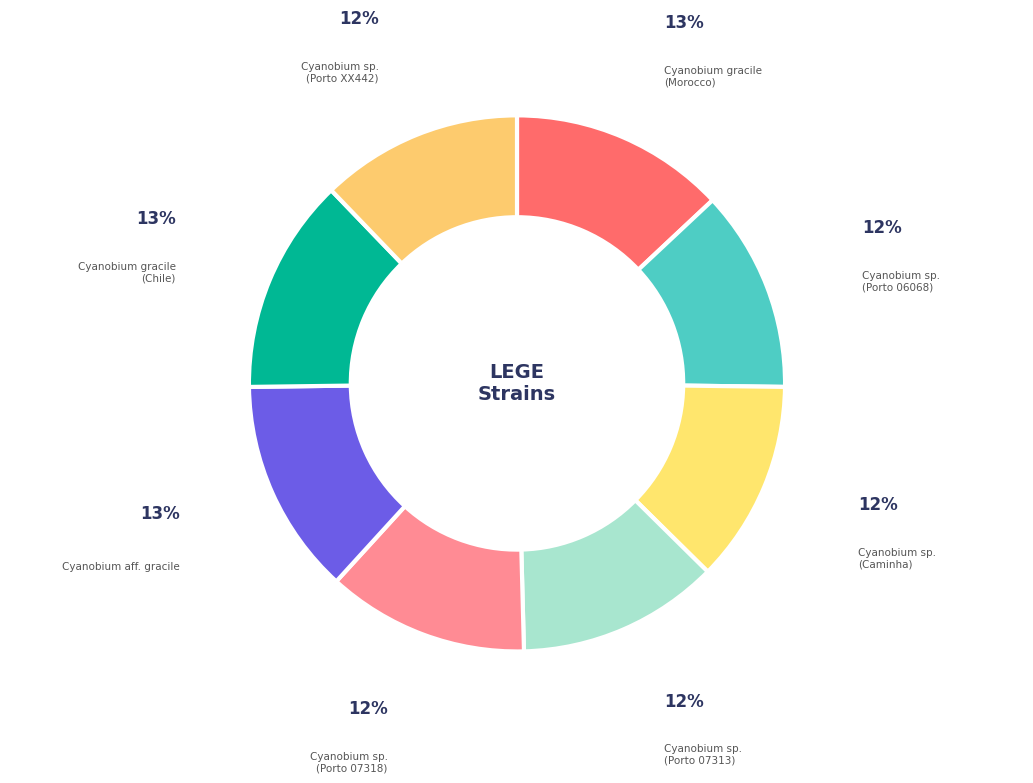

To the nearest percent, what is the combined percentage of Cyanobium sp. (Porto XX442) and Cyanobium sp. (Porto 07318)?

24%